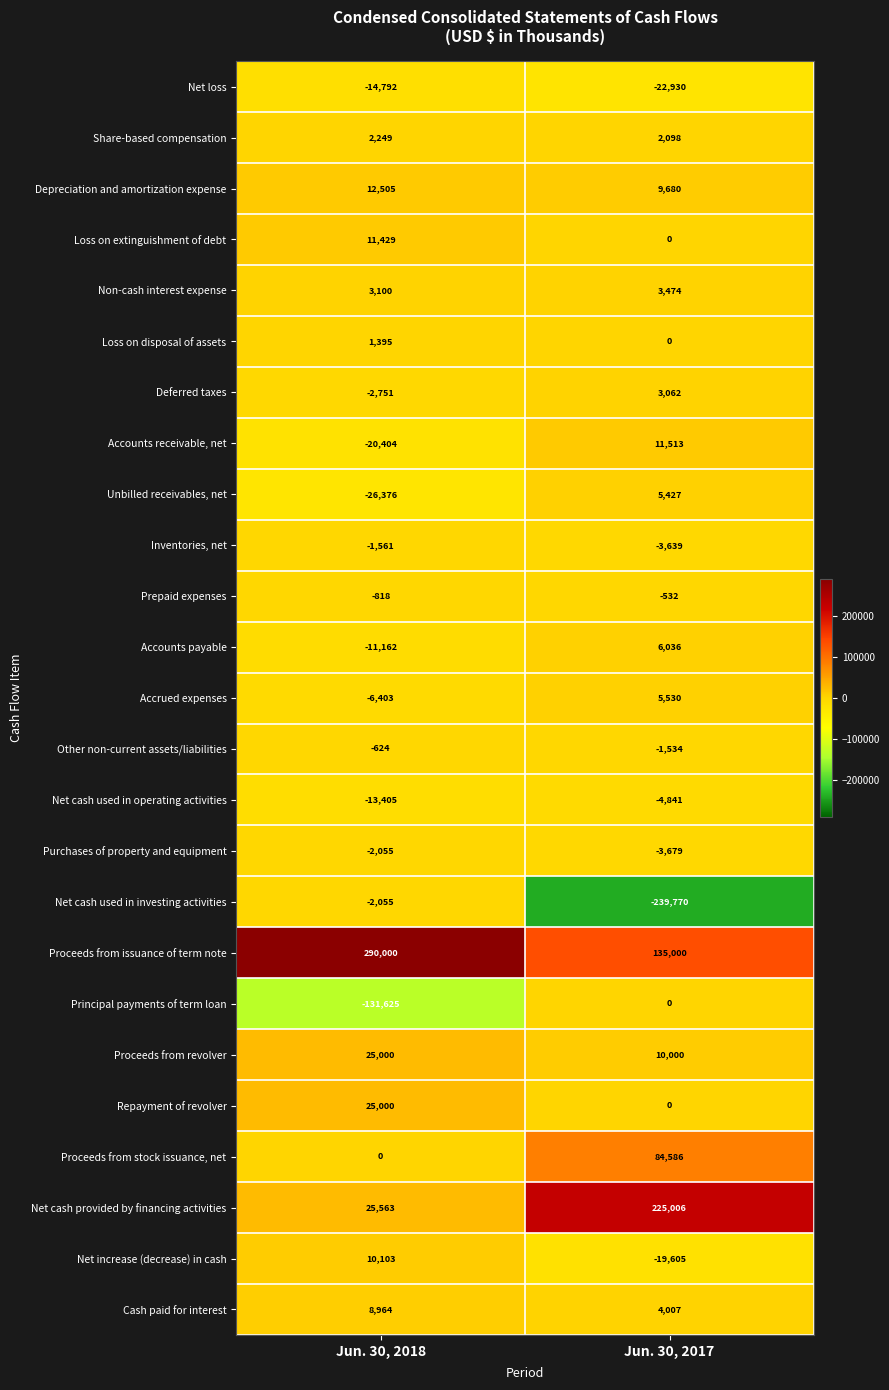

Rank the categories by Other non-current assets/liabilities value from highest to lowest.

Jun. 30, 2018, Jun. 30, 2017